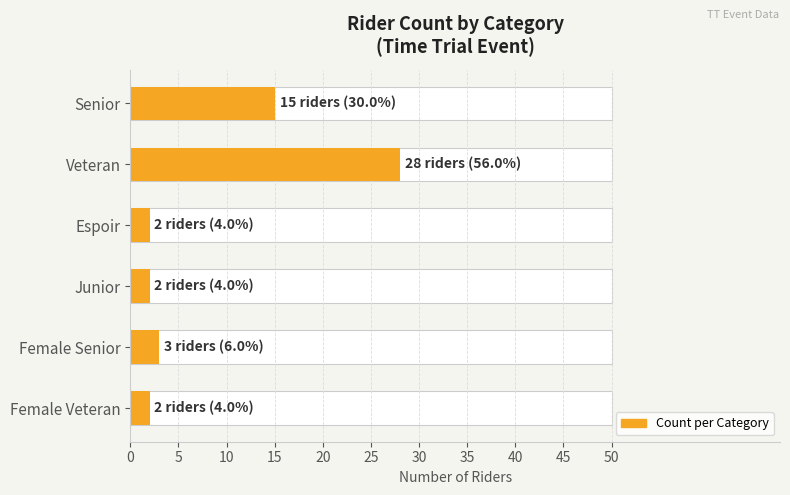

What is the difference between the maximum and minimum values?

26